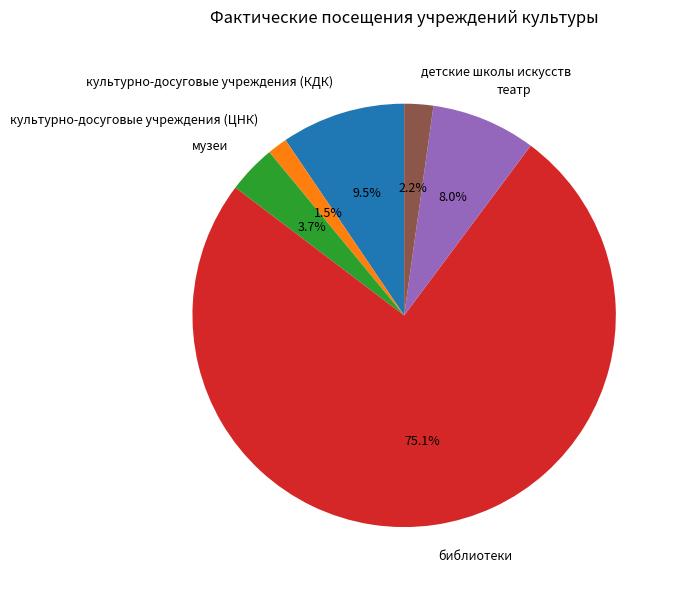

Rank the categories by value from highest to lowest.

библиотеки, культурно-досуговые учреждения (КДК), театр, музеи, детские школы искусств, культурно-досуговые учреждения (ЦНК)